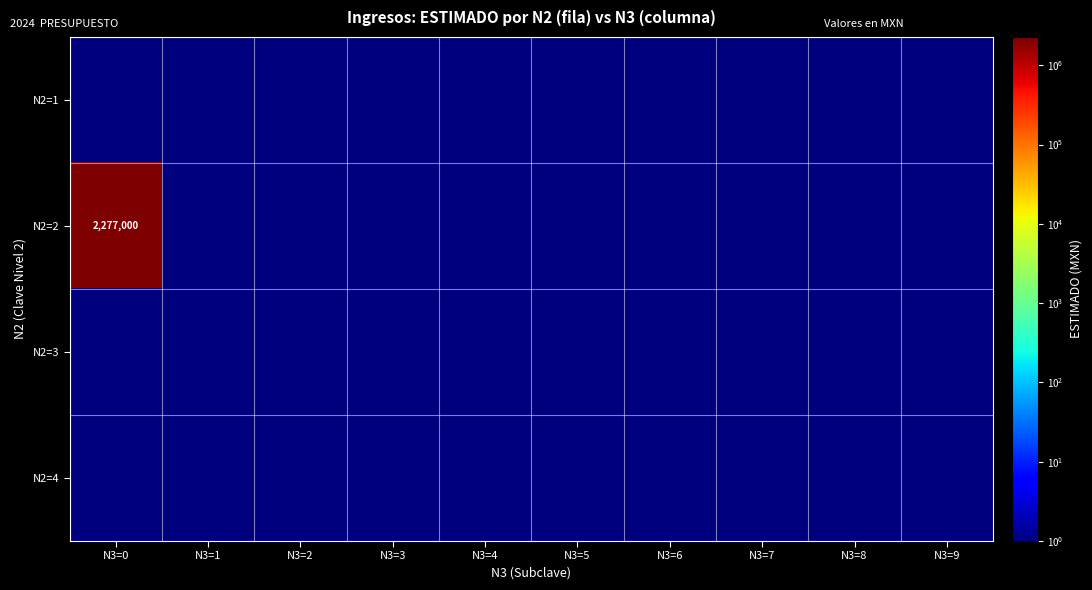

What is the sum of all N2=2 values?

2277010